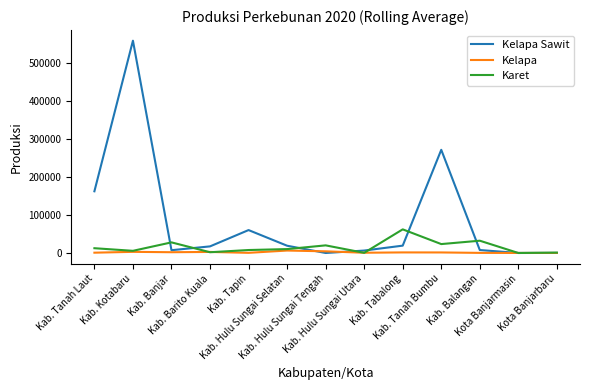

Which series has the widest spread of values?

Kelapa Sawit